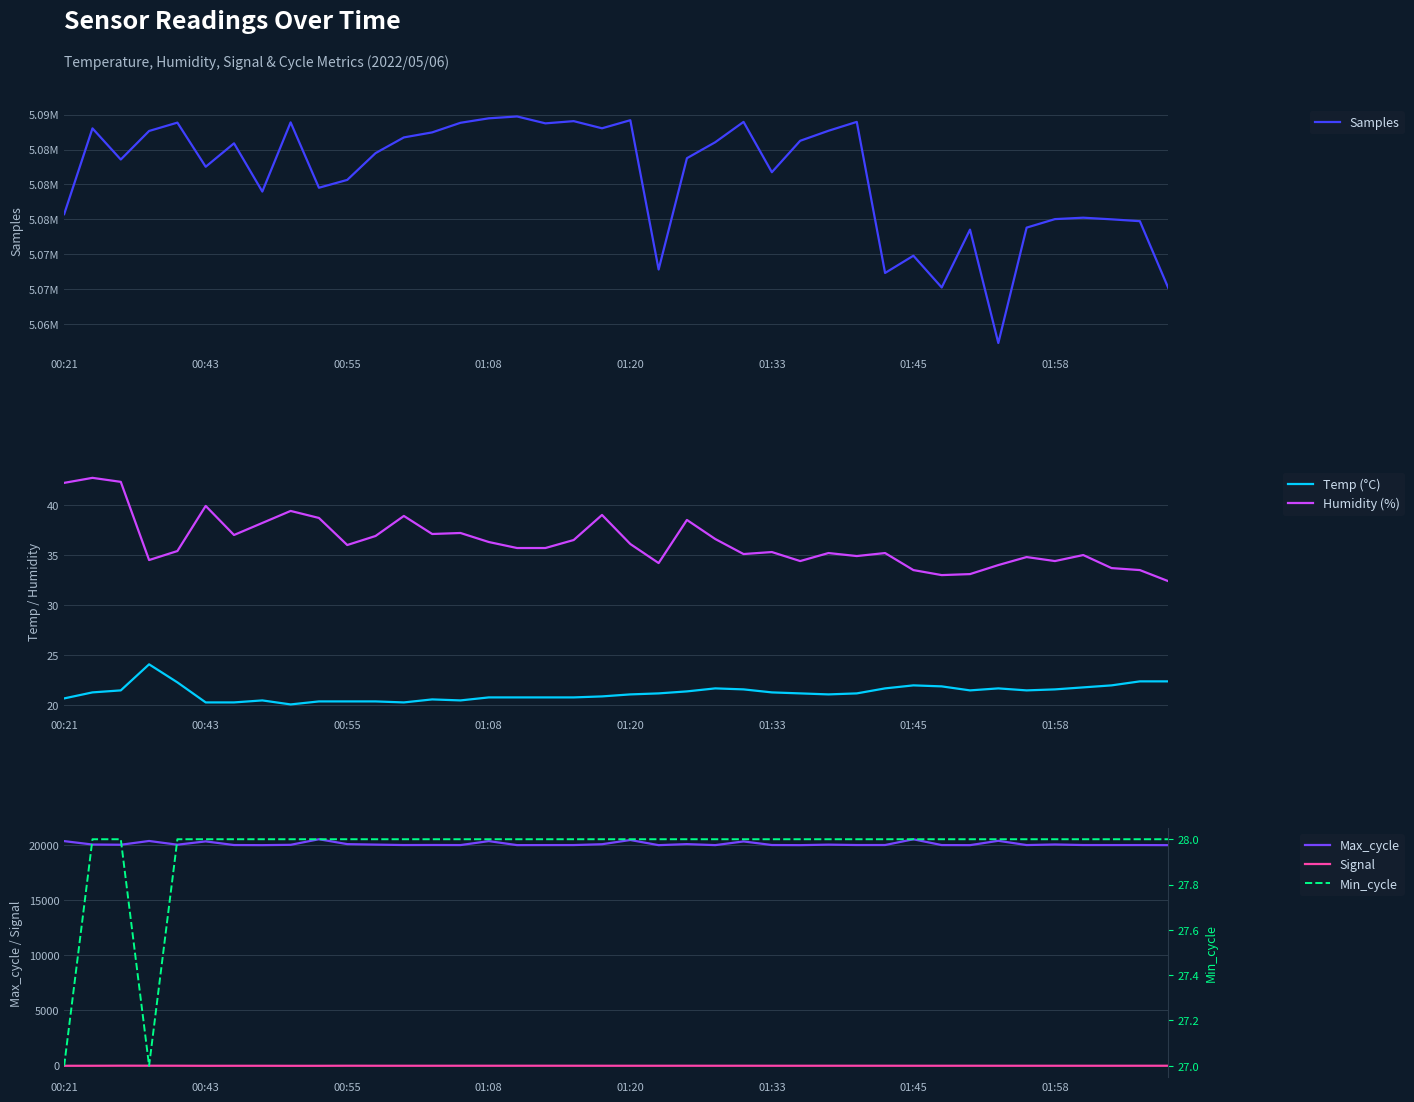

True or false: Temp (°C) has more than 1 interior local peaks.

True